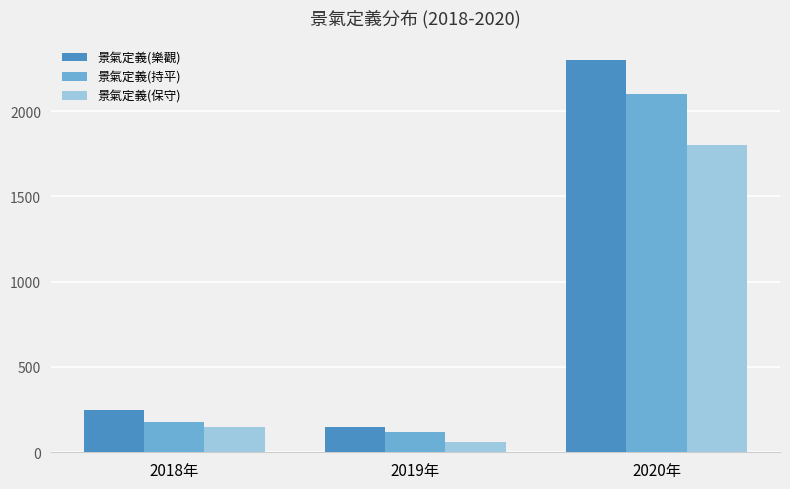

What is the spread (max minus min) of values at 2018年?

100